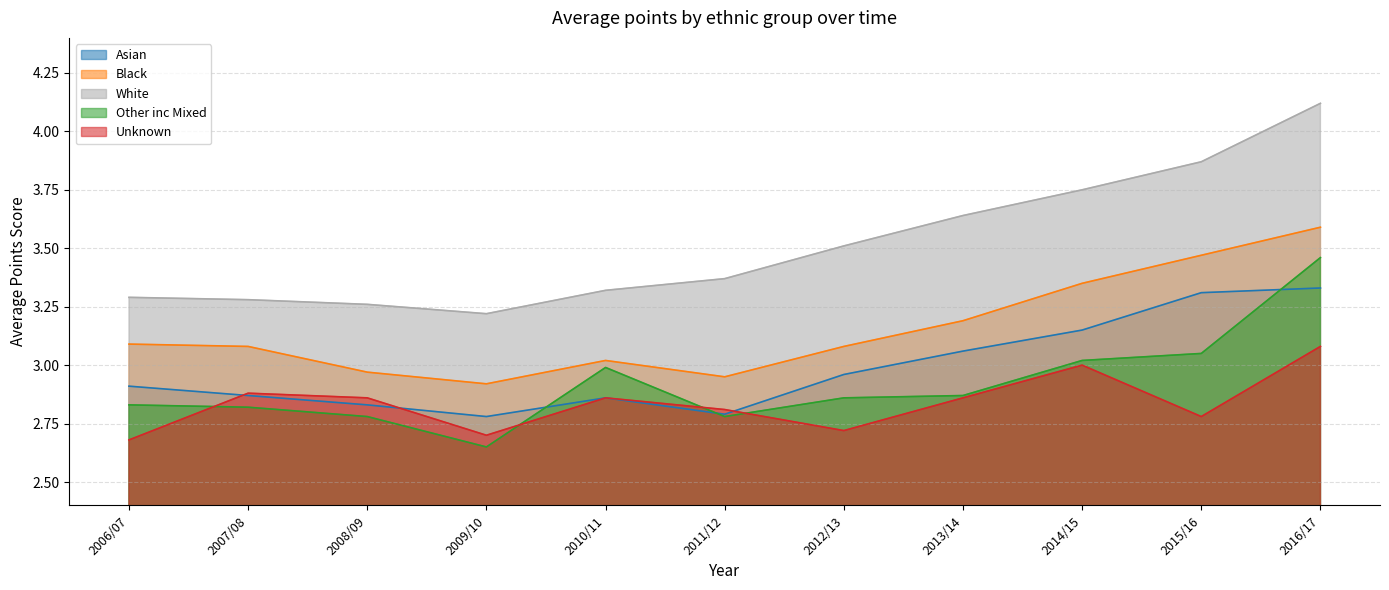

Where is White nearest to the value 3?

2009/10